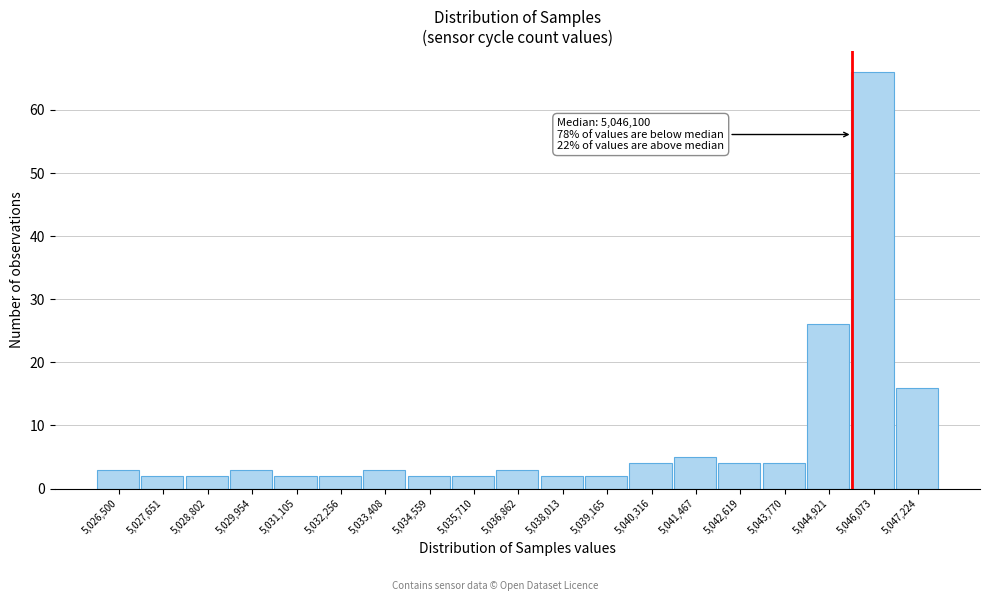

Reading right to left, transcribe all the data shown in this chart.

16	66	26	4	4	5	4	2	2	3	2	2	3	2	2	3	2	2	3